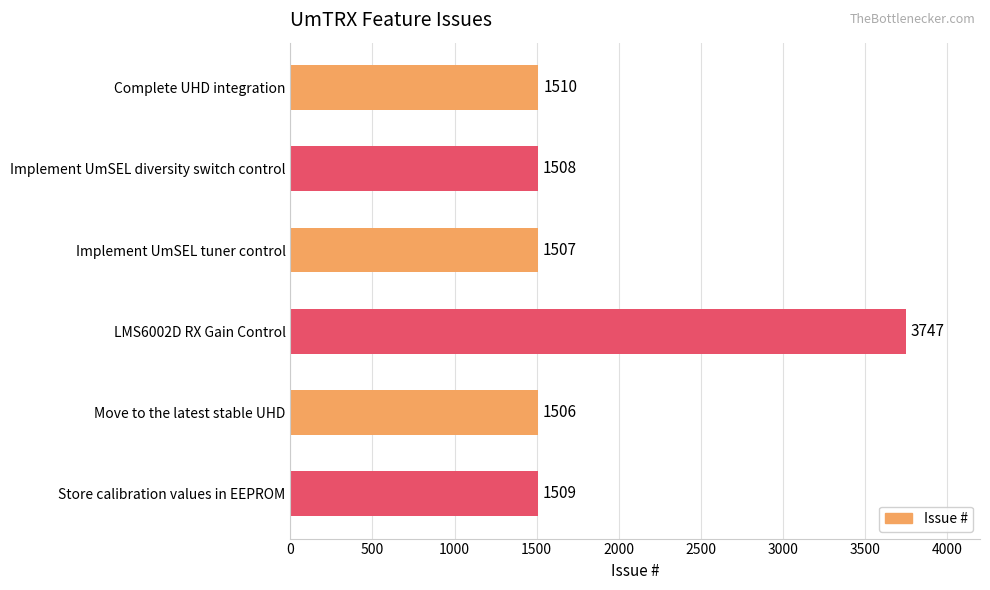

Is it true that the value at Implement UmSEL tuner control is 665?

False